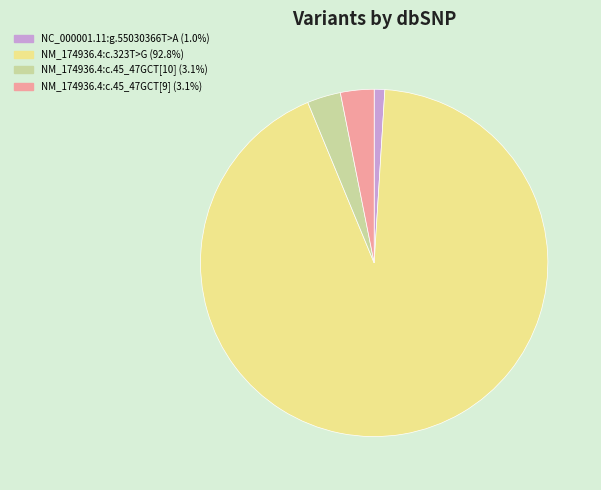

What is the smallest slice in the pie chart?

NC_000001.11:g.55030366T>A